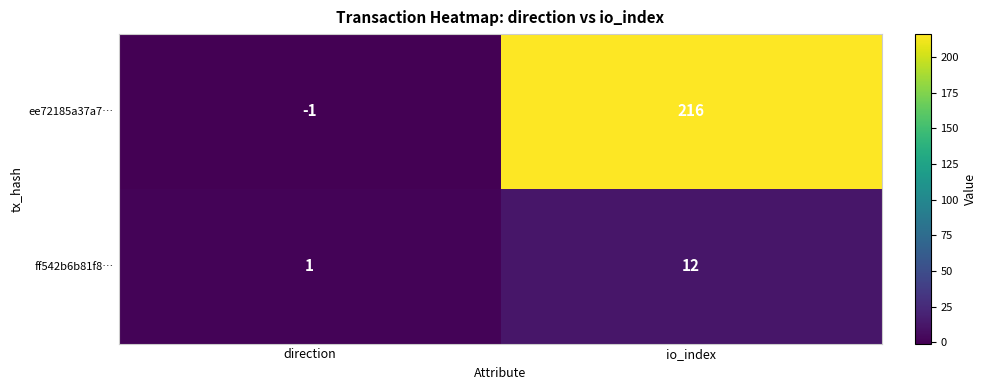

Which series has the largest total across all categories?

ee72185a37a7…